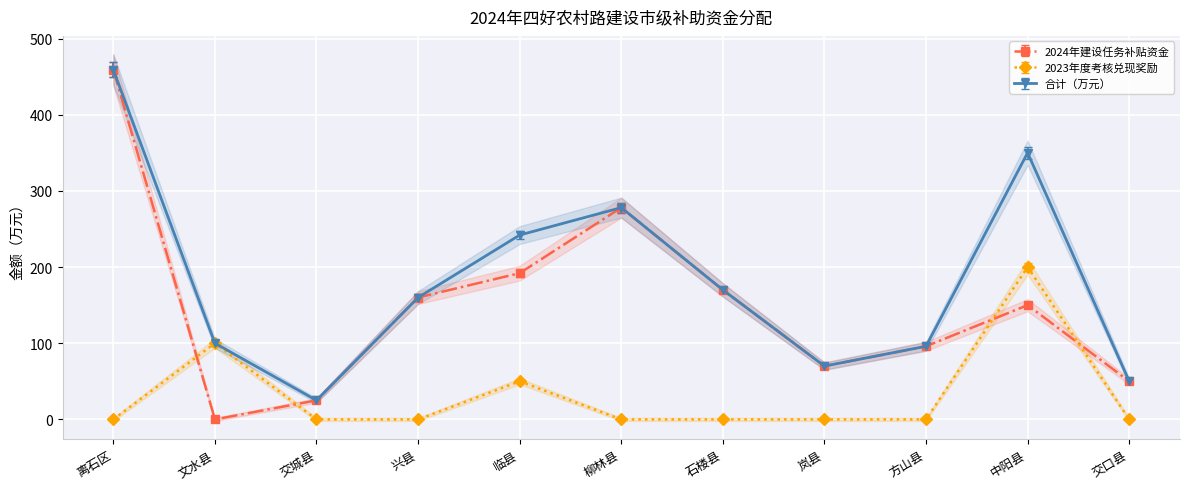

Where does the 2024年建设任务补贴资金 series first go above 150?

离石区